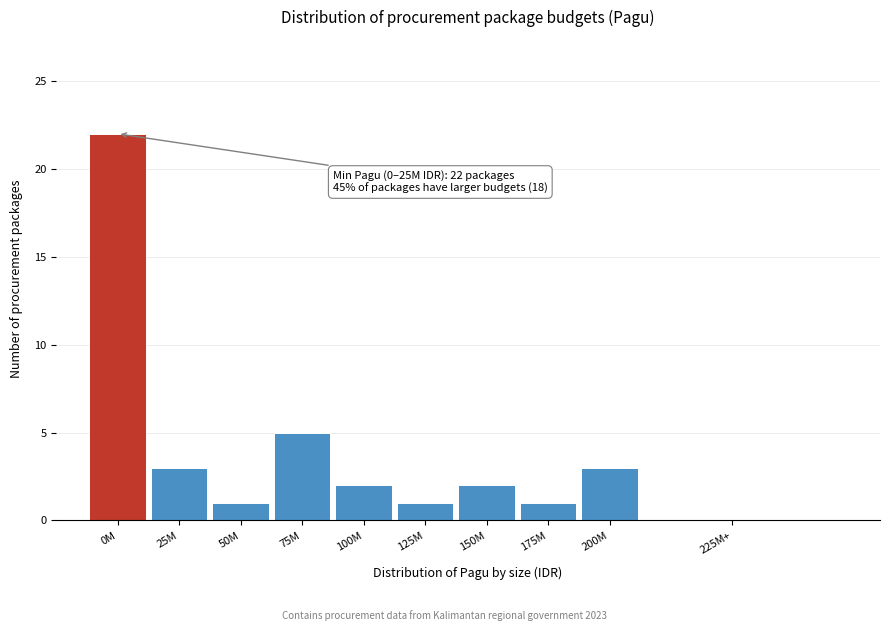

Reading left to right, transcribe all the data shown in this chart.

0M=22	25M=3	50M=1	75M=5	100M=2	125M=1	150M=2	175M=1	200M=3	225M+=0